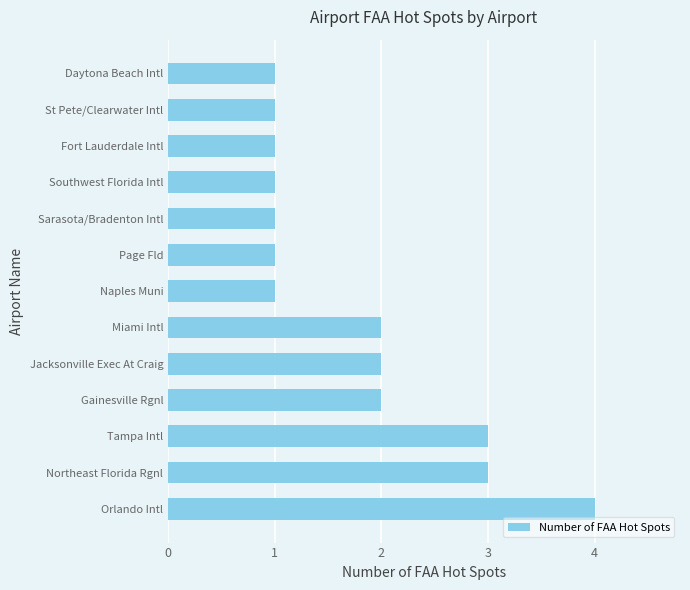

Reading bottom to top, transcribe all the data shown in this chart.

4	3	3	2	2	2	1	1	1	1	1	1	1